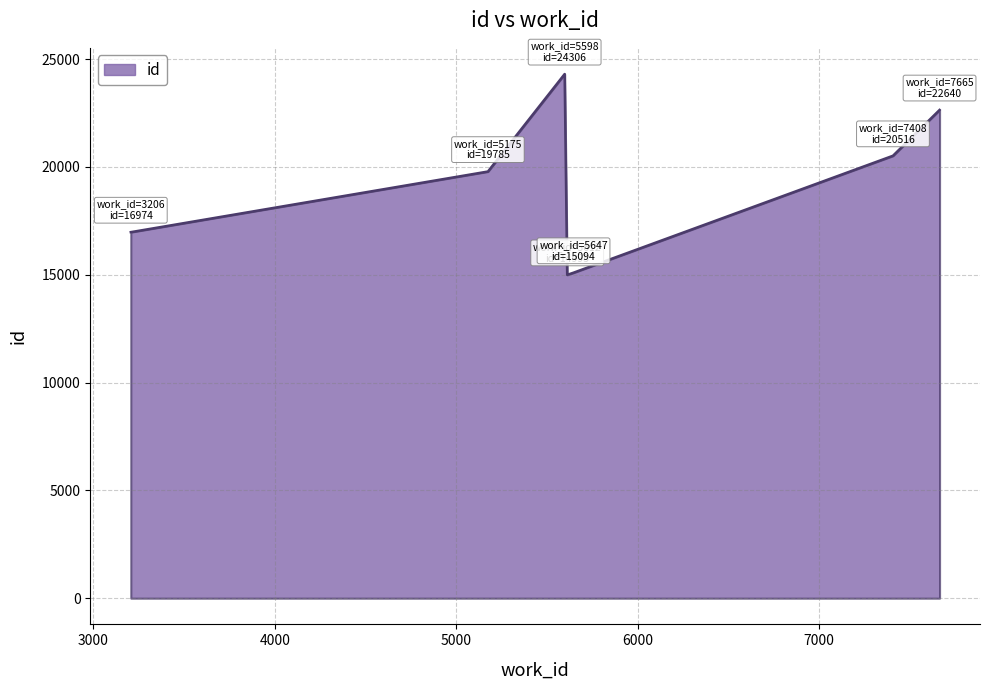

How many series are shown in this chart?

1